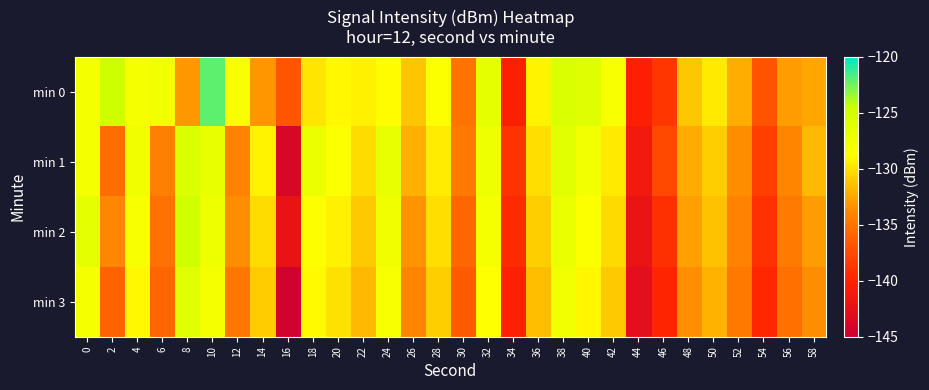

At which category does the chart reach its minimum across all series?

16